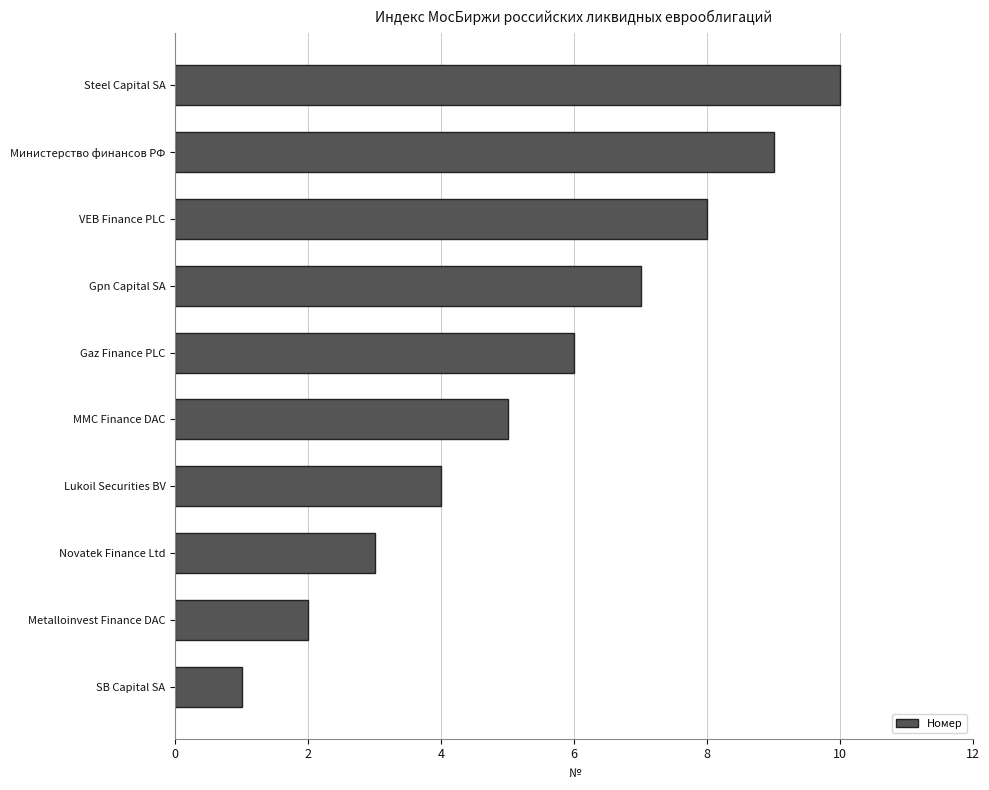

What is the difference between the values at Gpn Capital SA and Lukoil Securities BV?

3